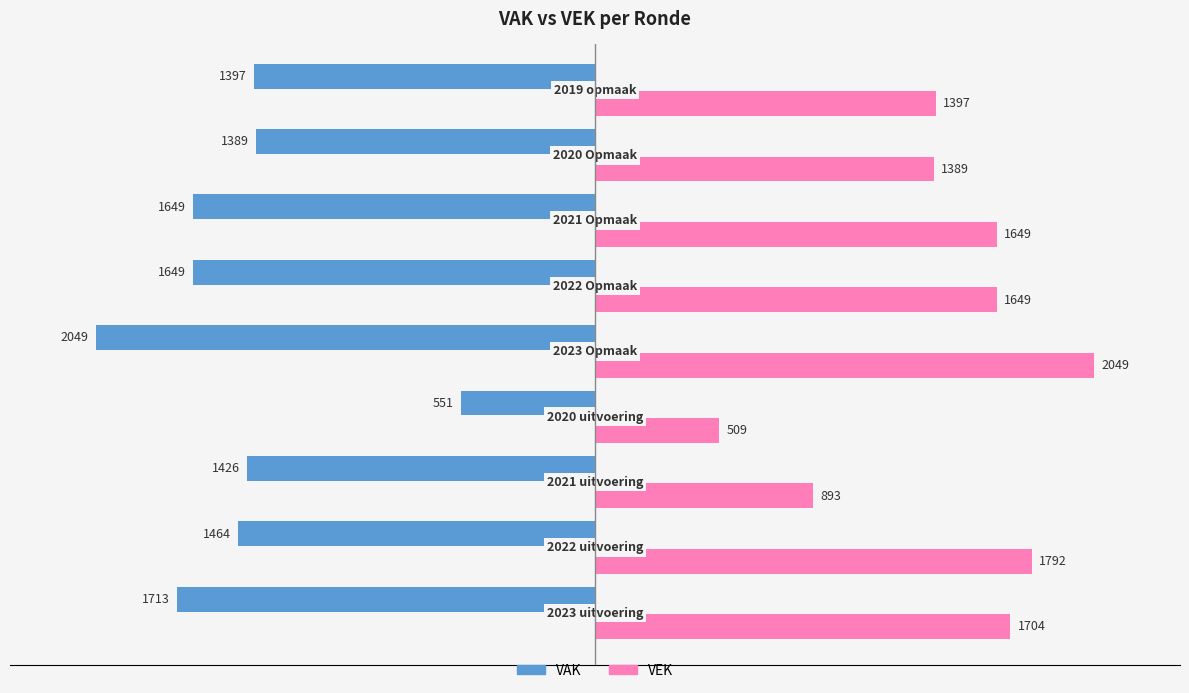

Rank the series by their average value, from highest to lowest.

VEK, VAK